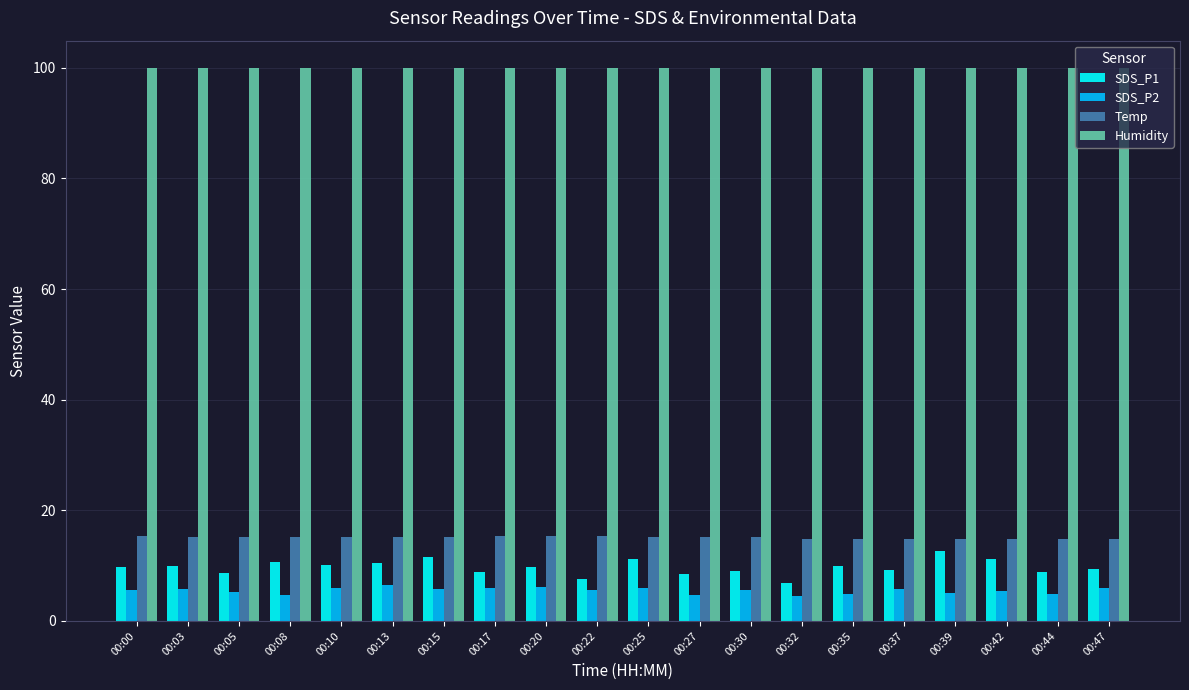

What are all the series names shown in the legend?

SDS_P1, SDS_P2, Temp, Humidity